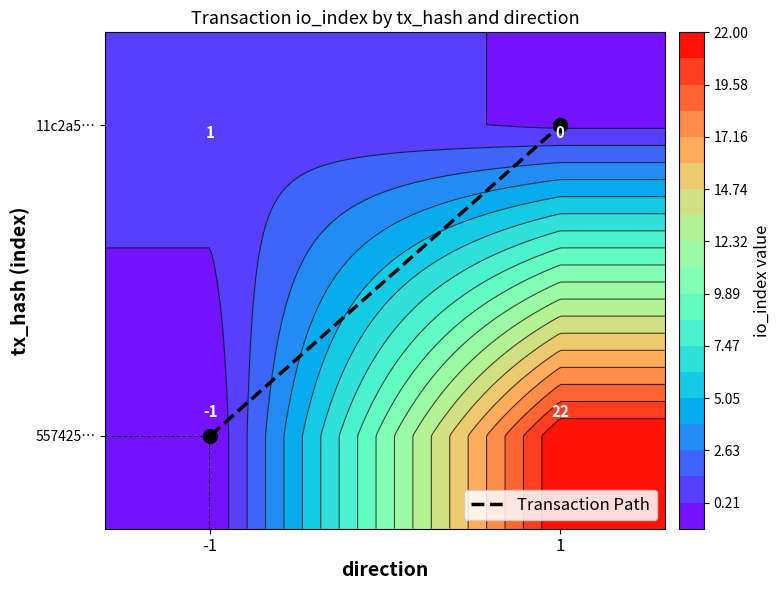

What is the greatest value displayed?

1